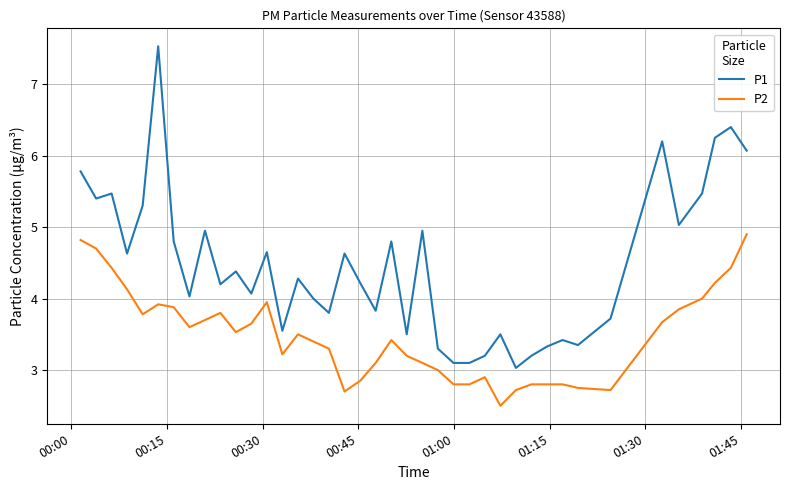

List the series in order of their peak value, lowest first.

P2, P1